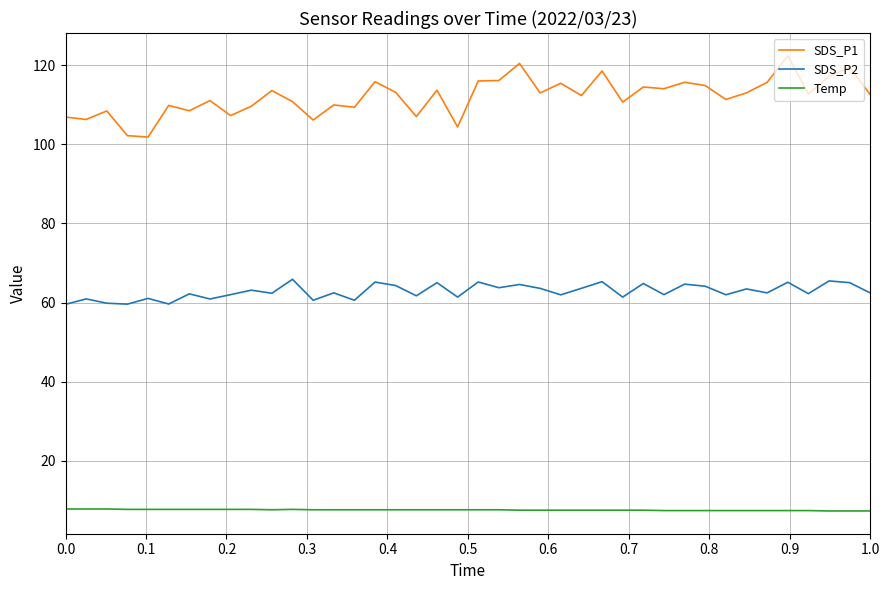

List the series in order of their overall mean, lowest first.

Temp, SDS_P2, SDS_P1